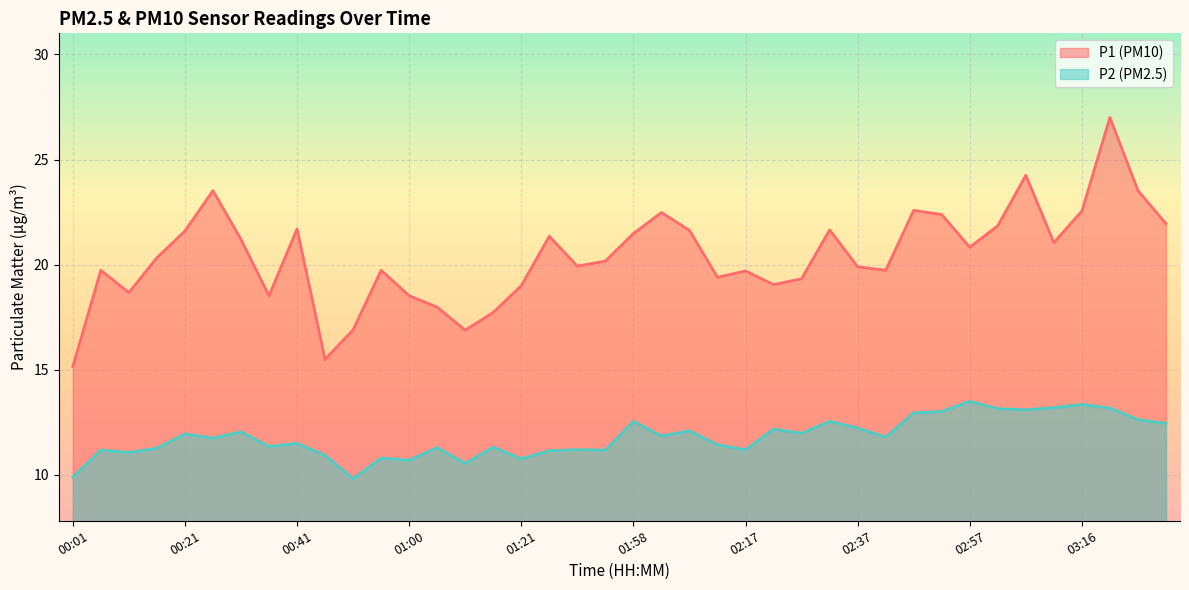

At 00:26, list the series in order from largest to smallest.

P1, P2